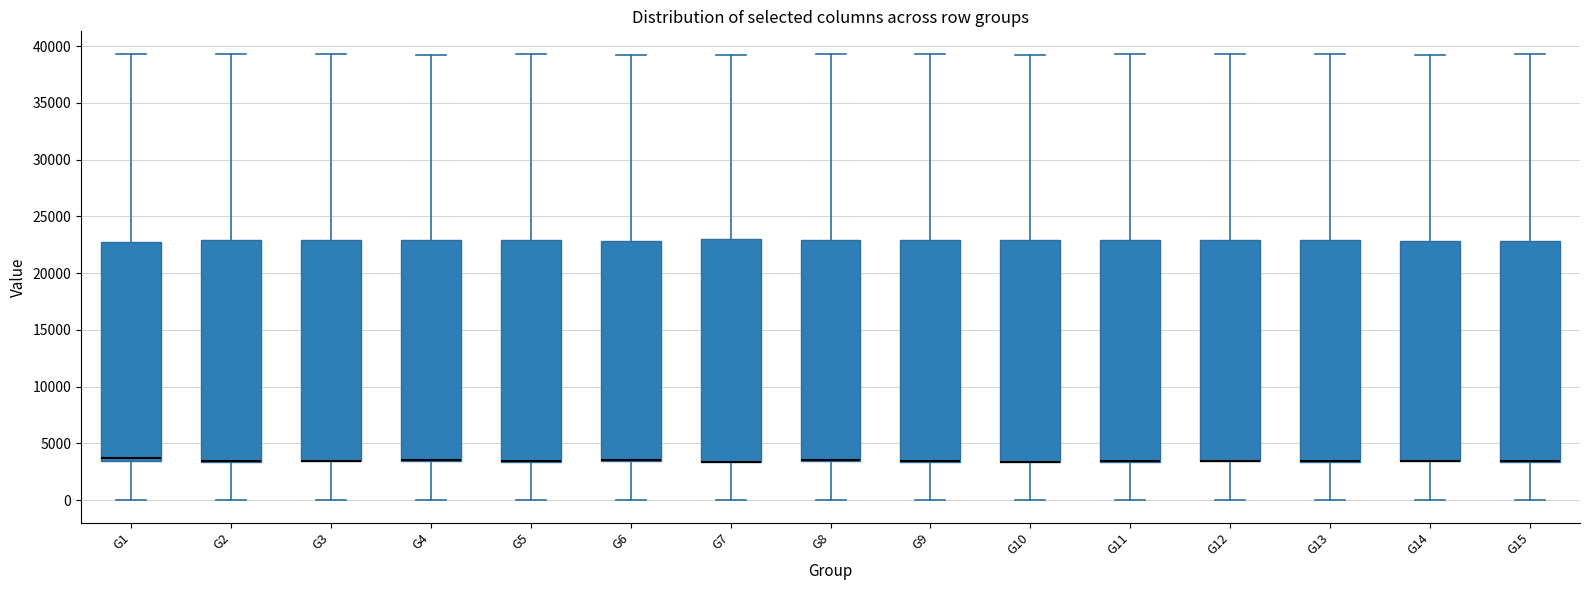

Reading left to right, read every box against the y-axis: the position of its median line, the range the box covers, and the ends of its whiskers. The values are not printed on the chart, so give them approximately, as read against the axis.

G1: median 3500 (just above the box's lower edge), box 3500 to 23000, whiskers 0 to 39500
G2: median 3500 (drawn on the box's lower edge), box 3500 to 23000, whiskers 0 to 39500
G3: median 3500 (drawn on the box's lower edge), box 3500 to 23000, whiskers 0 to 39500
G4: median 3500 (drawn on the box's lower edge), box 3500 to 23000, whiskers 0 to 39000
G5: median 3500 (drawn on the box's lower edge), box 3500 to 23000, whiskers 0 to 39500
G6: median 3500 (drawn on the box's lower edge), box 3500 to 23000, whiskers 0 to 39500
G7: median 3500 (drawn on the box's lower edge), box 3500 to 23000, whiskers 0 to 39000
G8: median 3500 (drawn on the box's lower edge), box 3500 to 23000, whiskers 0 to 39500
G9: median 3500 (drawn on the box's lower edge), box 3500 to 23000, whiskers 0 to 39500
G10: median 3500 (drawn on the box's lower edge), box 3500 to 23000, whiskers 0 to 39000
G11: median 3500 (drawn on the box's lower edge), box 3500 to 23000, whiskers 0 to 39500
G12: median 3500 (drawn on the box's lower edge), box 3500 to 23000, whiskers 0 to 39500
G13: median 3500 (drawn on the box's lower edge), box 3500 to 23000, whiskers 0 to 39500
G14: median 3500 (drawn on the box's lower edge), box 3500 to 23000, whiskers 0 to 39000
G15: median 3500 (drawn on the box's lower edge), box 3500 to 23000, whiskers 0 to 39500